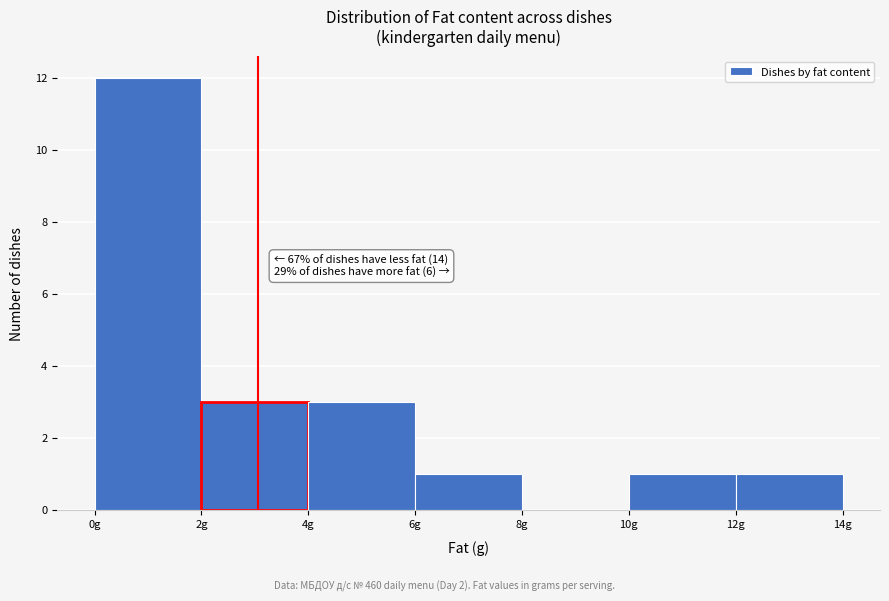

Which range on the x-axis has the tallest bar?

0 to 2